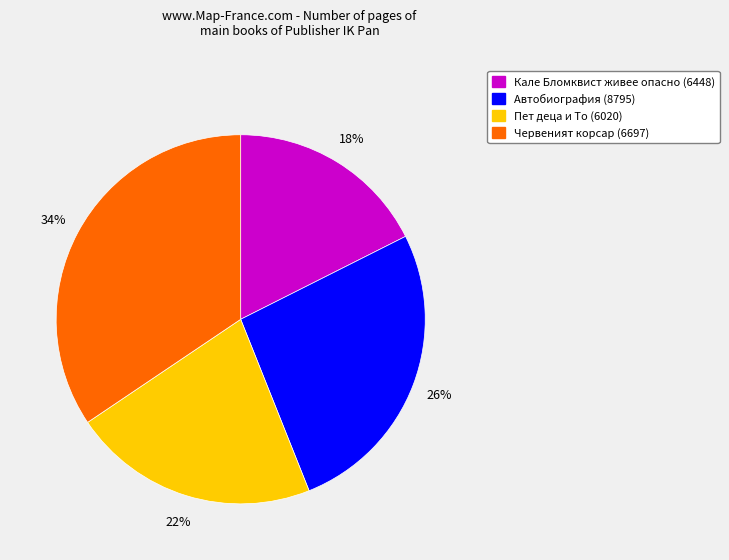

Which has a higher value, Кале Бломквист живее опасно (6448) or Червеният корсар (6697)?

Червеният корсар (6697)